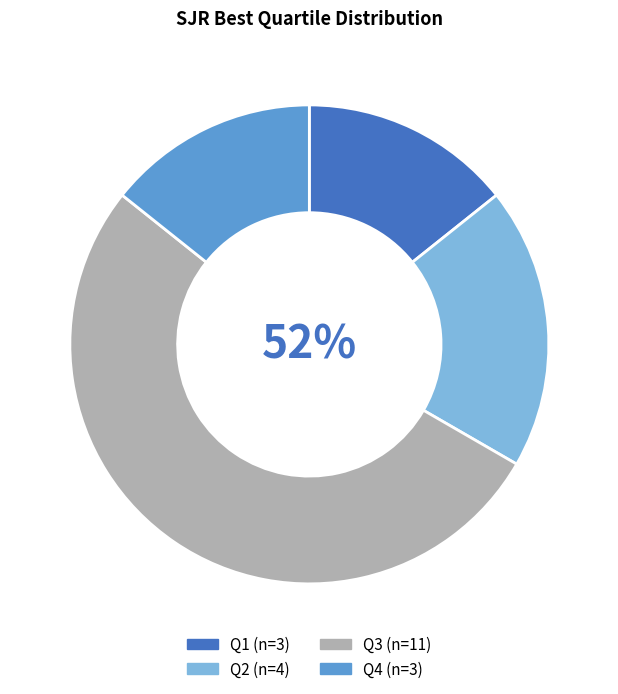

How many segments does this pie chart have?

4